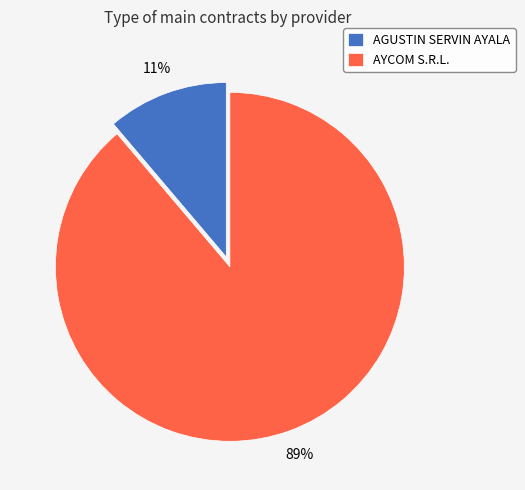

How many segments does this pie chart have?

2